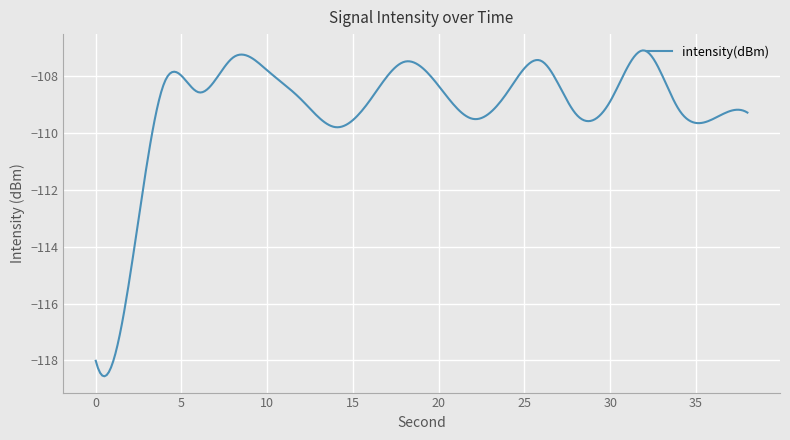

What is the difference between the maximum and minimum values?

11.5